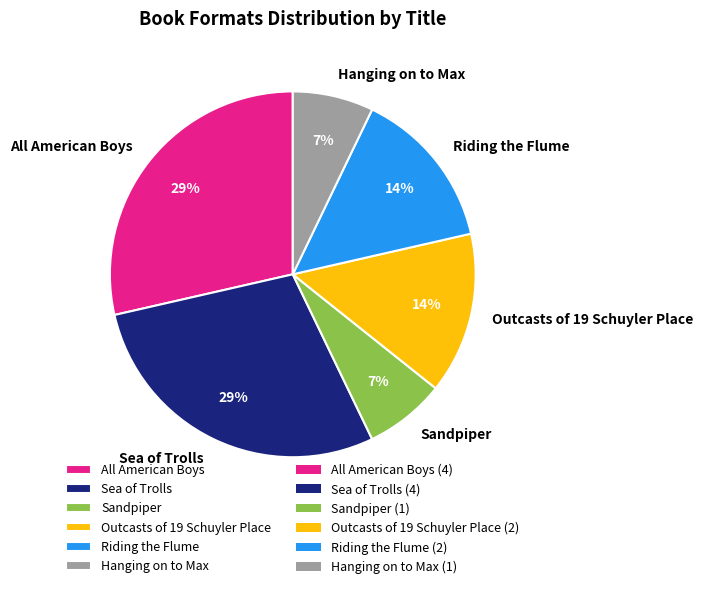

To the nearest percent, what portion does Hanging on to Max represent?

7%